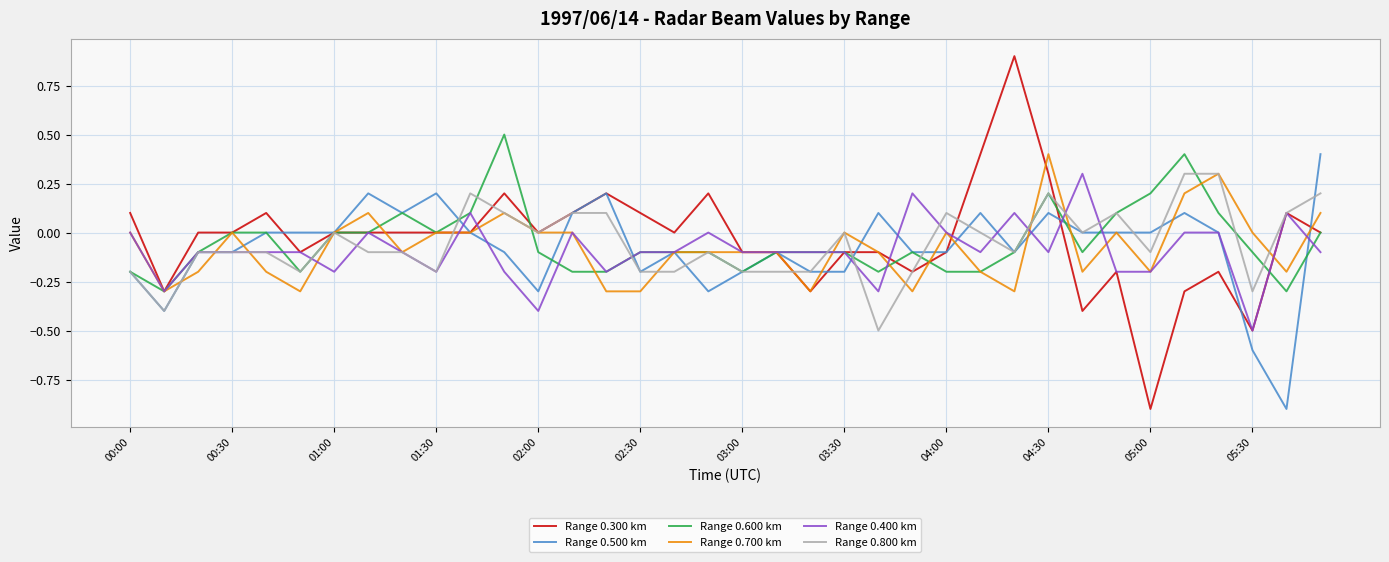

Which series has the widest spread of values?

Range 0.300 km